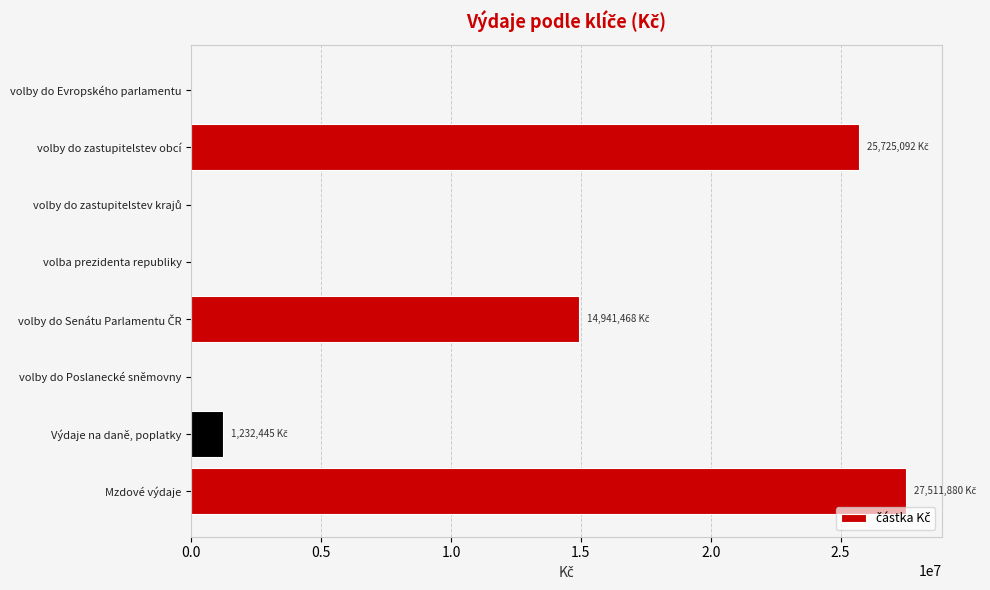

At which category does the chart reach its peak across all series?

Mzdové výdaje